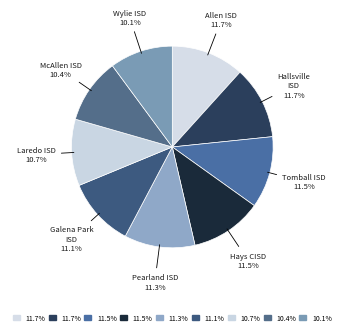

Between Allen ISD and Galena Park ISD, which is larger?

Allen ISD